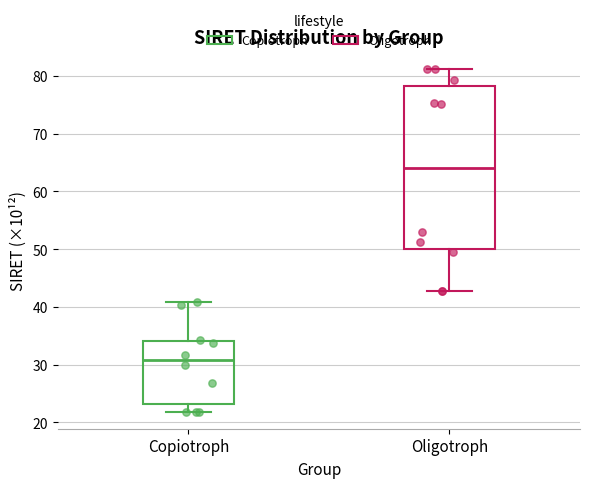

Reading left to right, read every box against the y-axis: the position of its median line, the range the box covers, and the ends of its whiskers. The values are not printed on the chart, so give them approximately, as read against the axis.

Copiotroph: median 31, box 23 to 34, whiskers 22 to 41
Oligotroph: median 64, box 50 to 78, whiskers 43 to 81